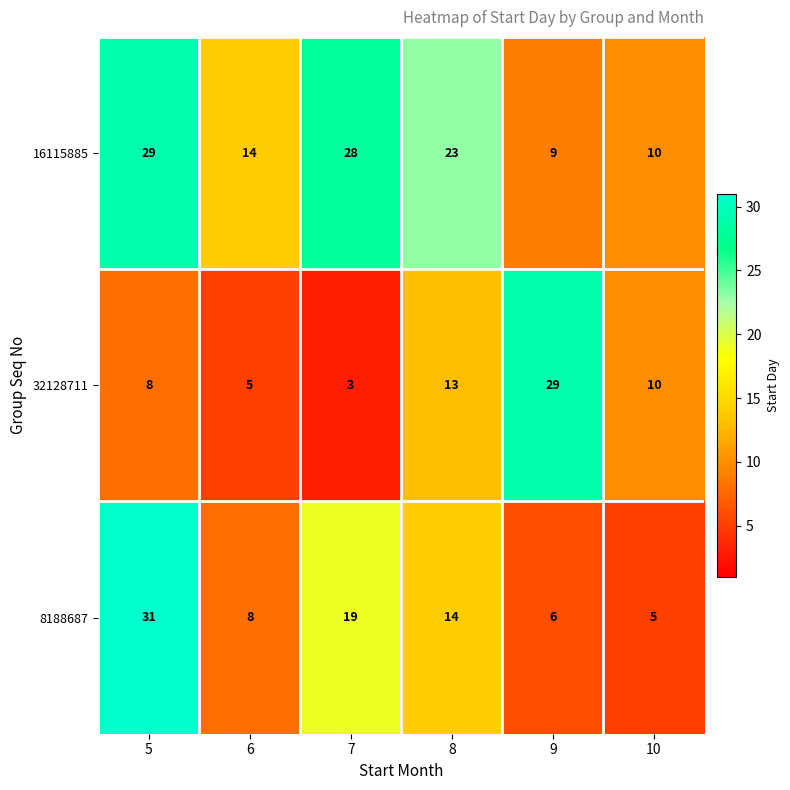

What is the smallest value displayed?

3